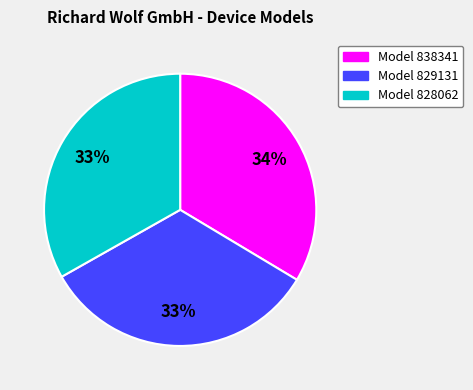

Does any single category account for the majority?

No